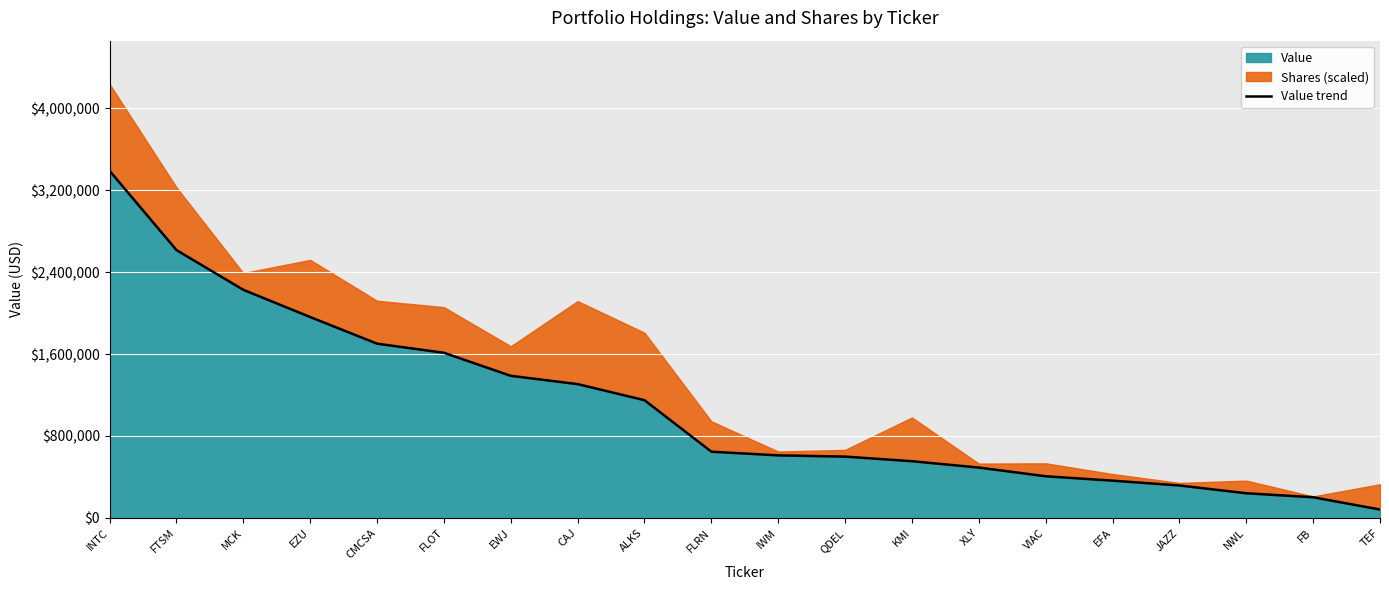

Between IWM and INTC, which is larger?

INTC